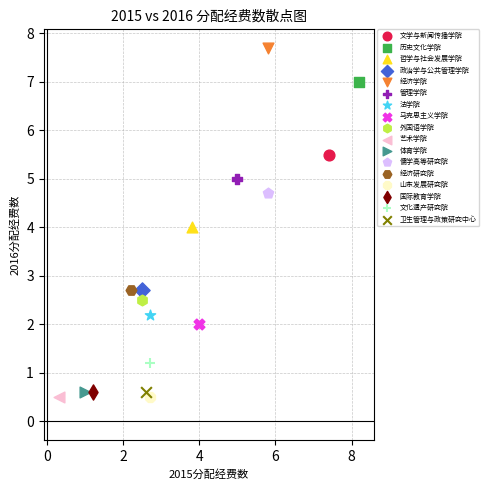

What are all the series names shown in the legend?

文学与新闻传播学院, 历史文化学院, 哲学与社会发展学院, 政治学与公共管理学院, 经济学院, 管理学院, 法学院, 马克思主义学院, 外国语学院, 艺术学院, 体育学院, 儒学高等研究院, 经济研究院, 山东发展研究院, 国际教育学院, 文化遗产研究院, 卫生管理与政策研究中心